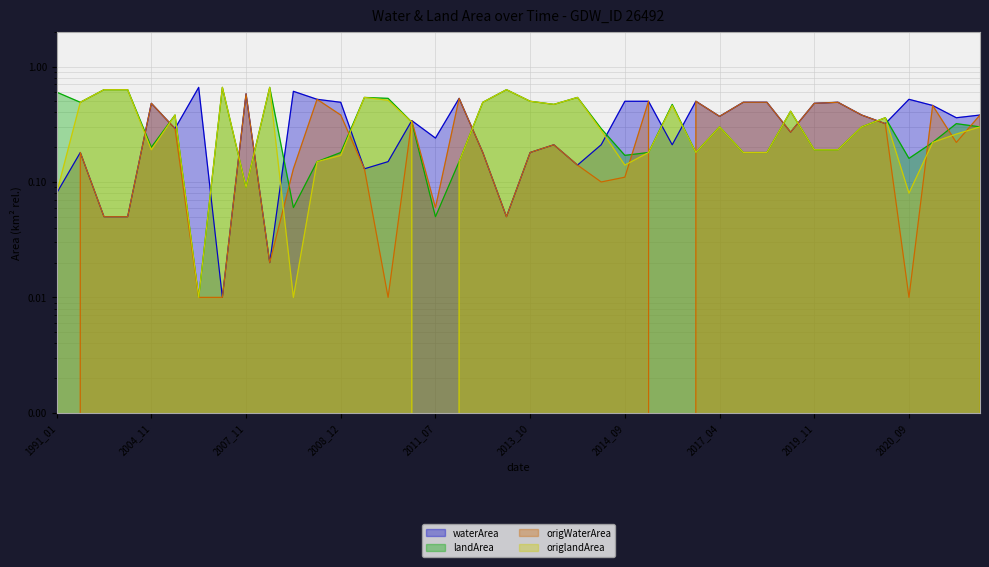

Where is origWaterArea nearest to the value 0?

1991_01